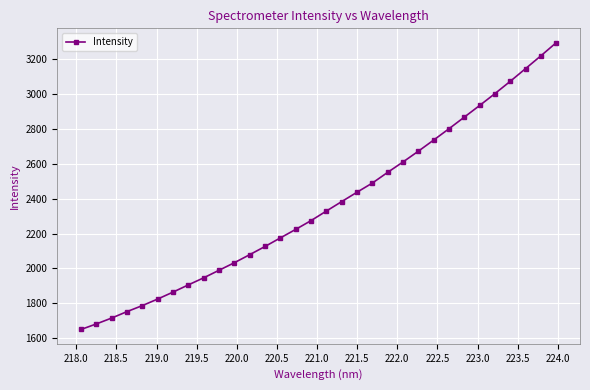

What is the maximum value shown in the chart?

3295.2